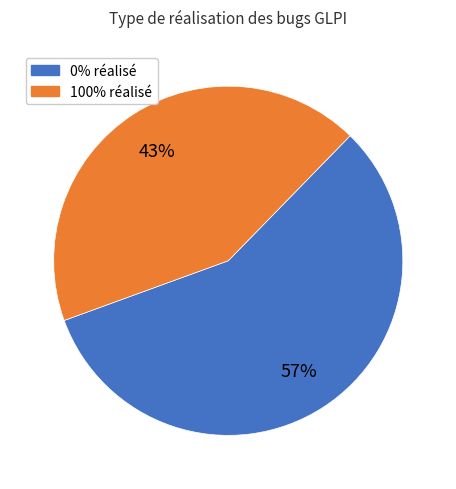

To the nearest percent, what is the difference between the largest and smallest slice percentages?

14%